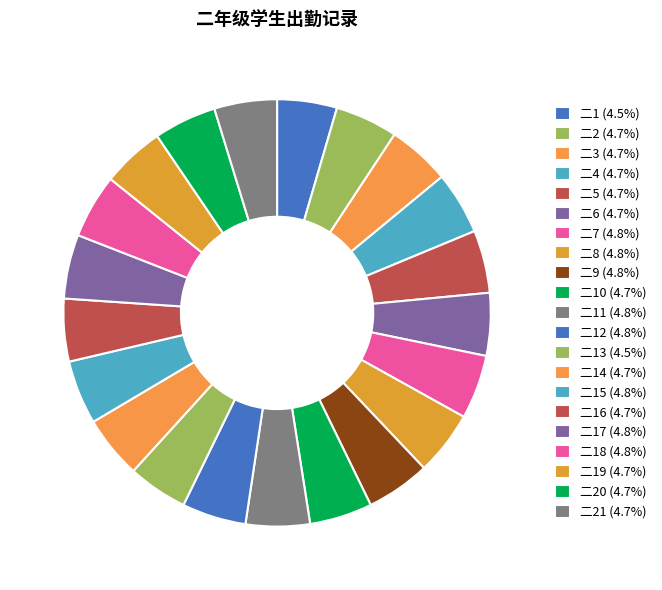

Rank the categories by value from lowest to highest.

二1, 二13, 二2, 二3, 二4, 二5, 二6, 二10, 二14, 二16, 二19, 二20, 二21, 二7, 二8, 二9, 二11, 二12, 二15, 二17, 二18